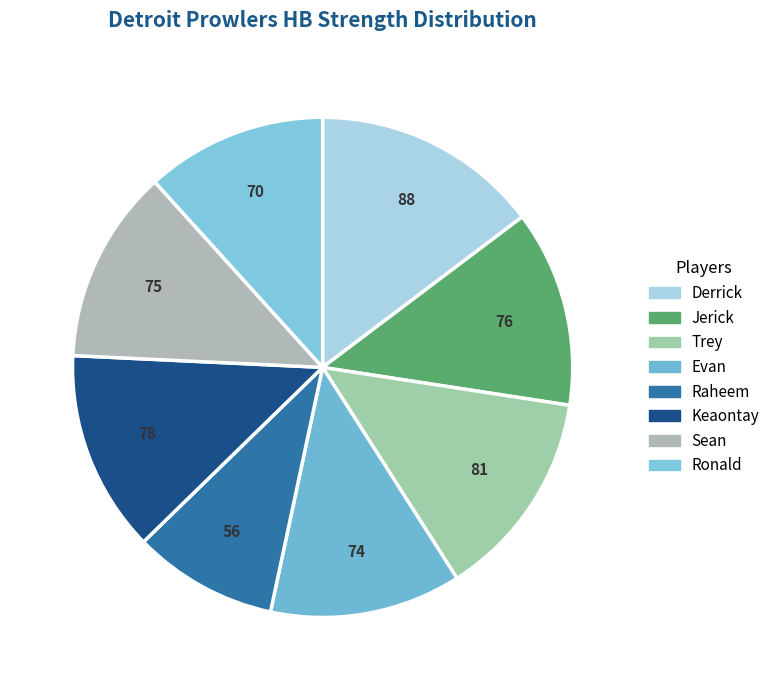

Which category has the smallest portion of the pie?

Raheem